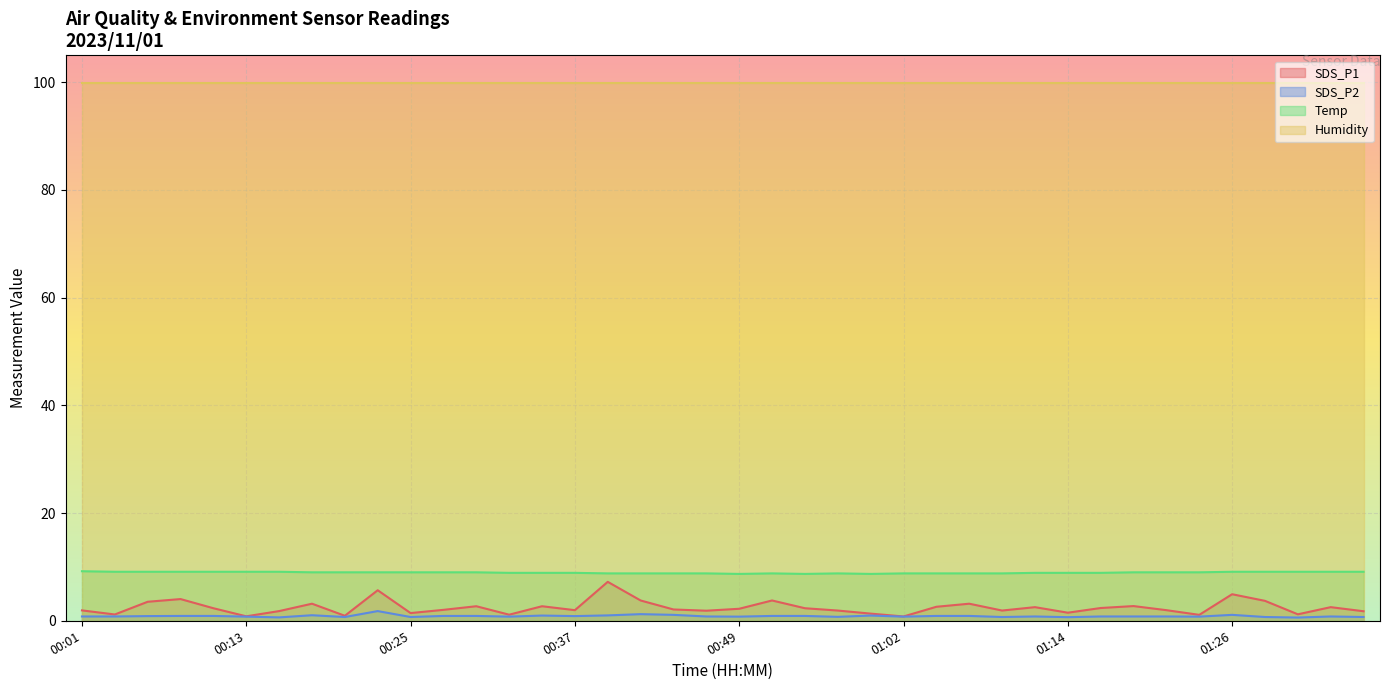

In SDS_P2, how many points are lower than both neighbors (excluding endpoints)?

12